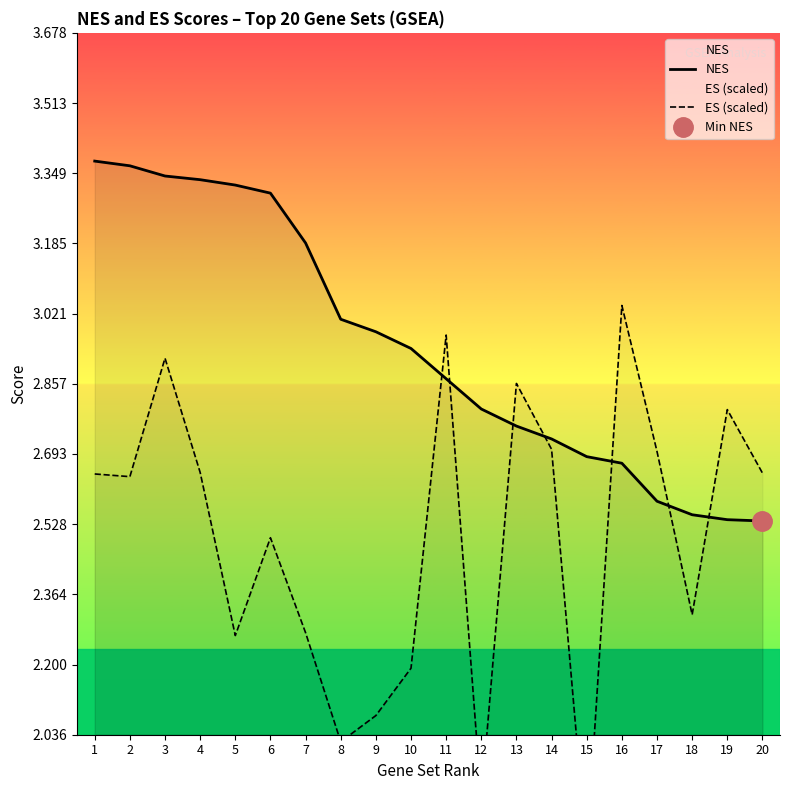

Which has a higher value, 16 or 13?

13